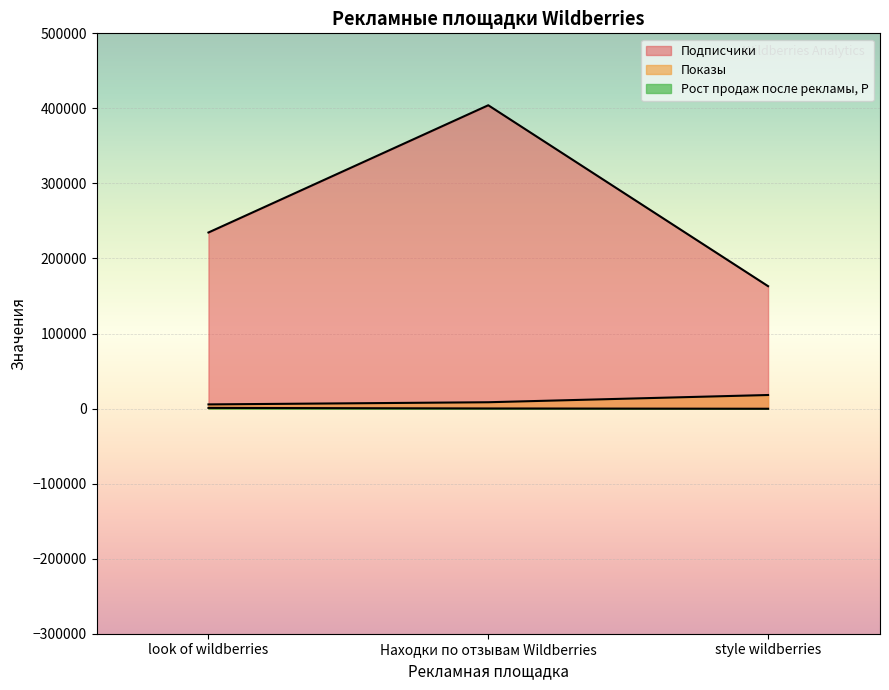

How many values in the Показы series exceed 8442?

1